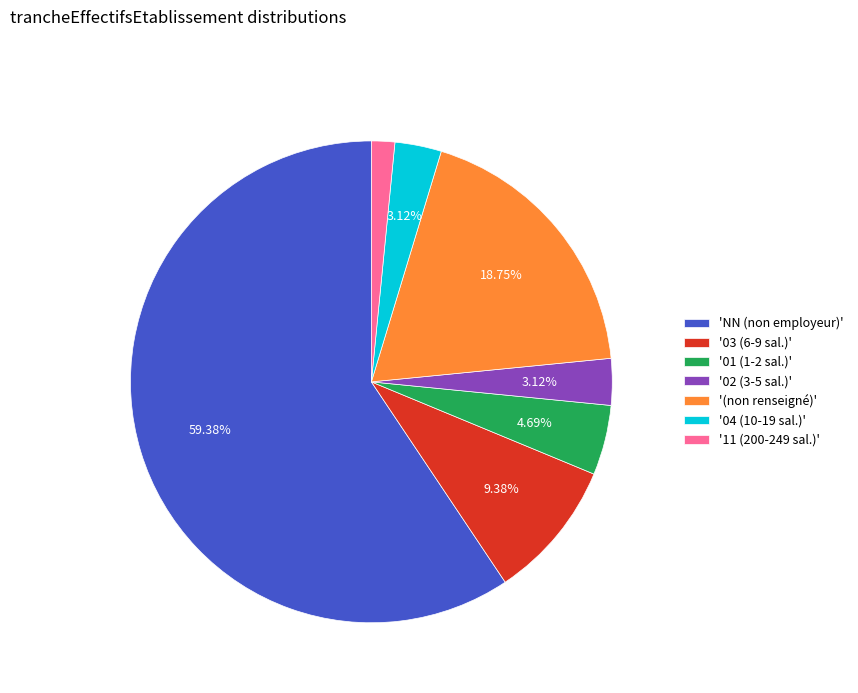

Approximately how many times larger is the value at '03 (6-9 sal.)' compared to '04 (10-19 sal.)'?

3.0